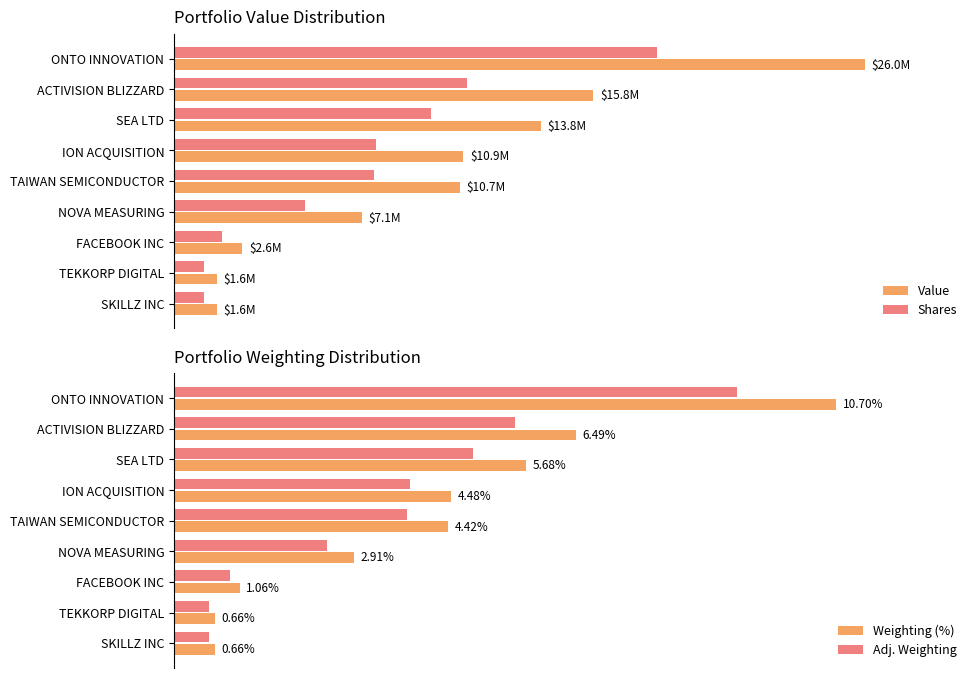

Reading right to left, extract all data points from this chart.

Value: 1600000.0	1613000.0	2571000.0	7060000.0	10740000.0	10872000.0	13796000.0	15757000.0	25969000.0
Shares: 1120000.0	1129100.0	1799700.0	4942000.0	7518000.0	7610400.0	9657200.0	11029900.0	18178300.0
Weighting (%): 0.7	0.7	1.1	2.9	4.4	4.5	5.7	6.5	10.7
Adj. Weighting: 0.6	0.6	0.9	2.5	3.8	3.8	4.8	5.5	9.1